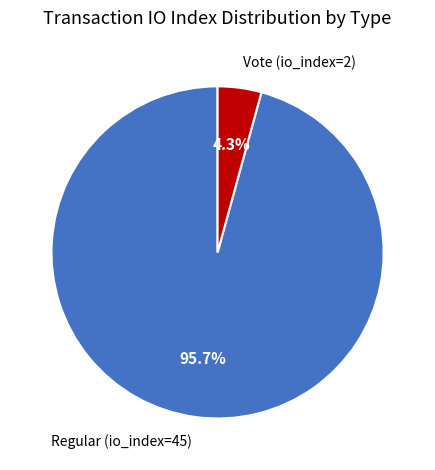

Is it true that Regular (io_index=45) is 83% of the pie?

False